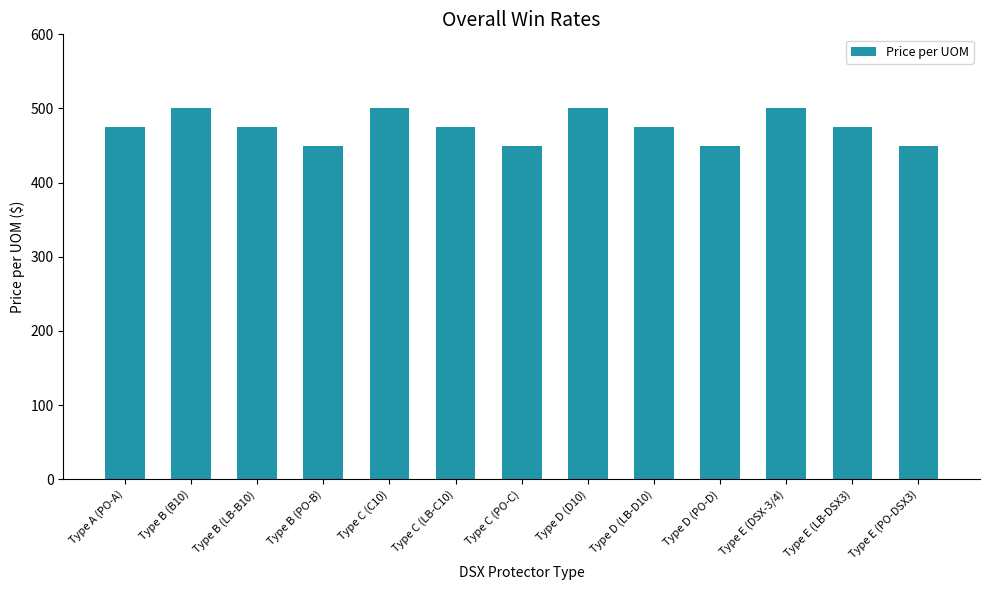

What value does the data have at Type B (B10)?

500